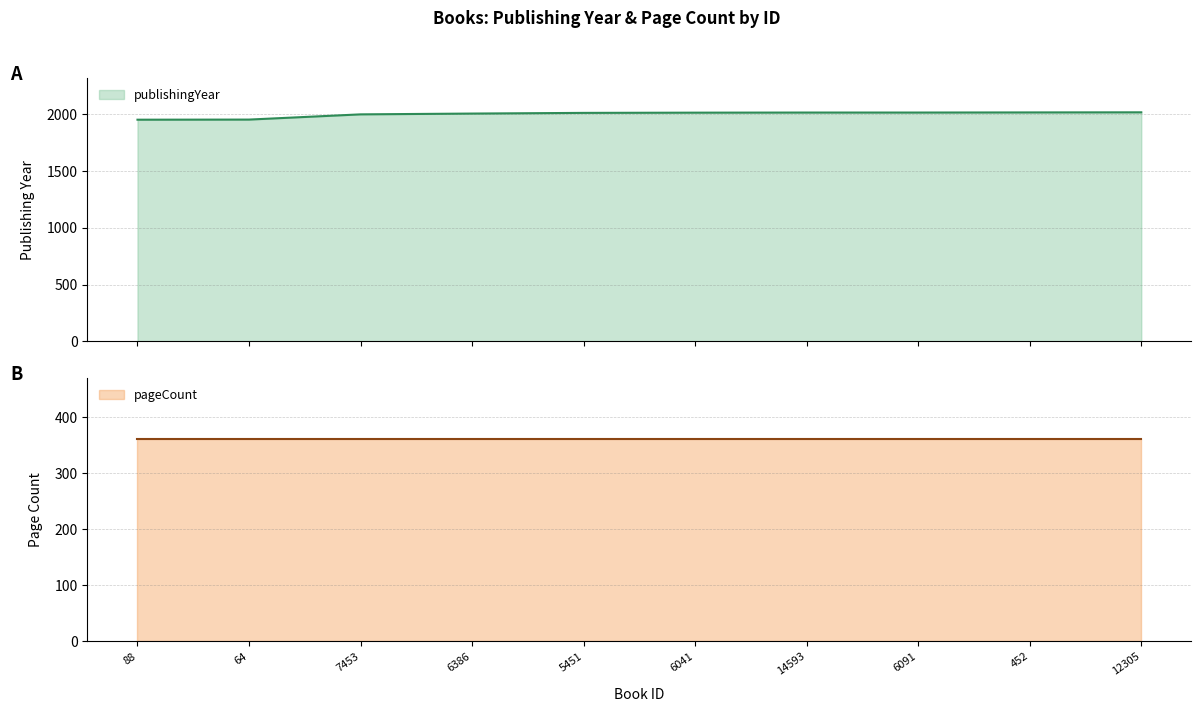

What position from the right is 7453?

8